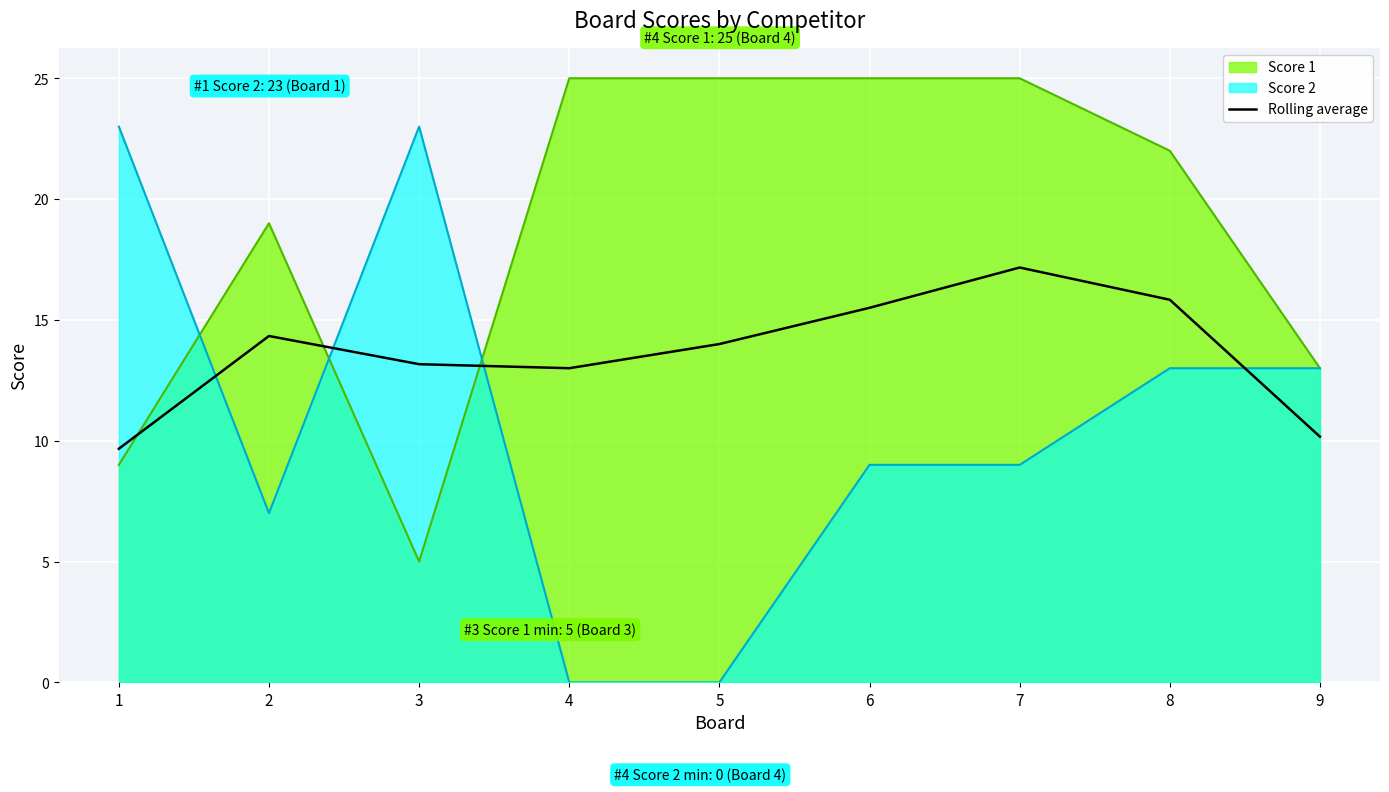

What is the smallest value displayed?

0.0